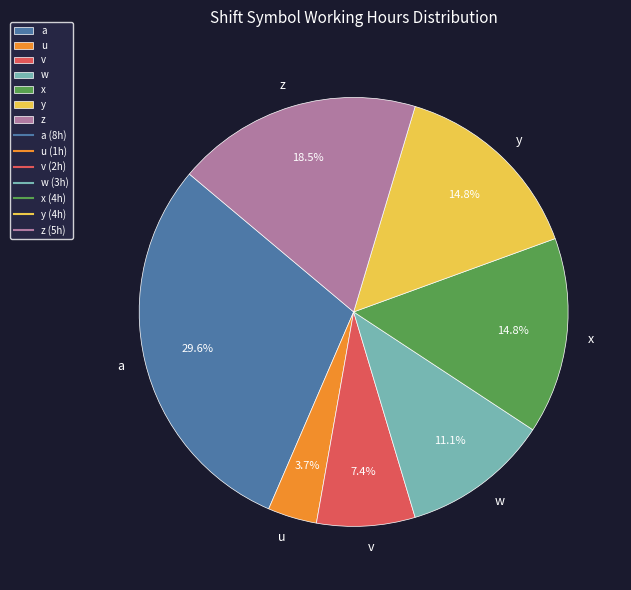

To the nearest percent, what is the combined percentage of v and u?

11%